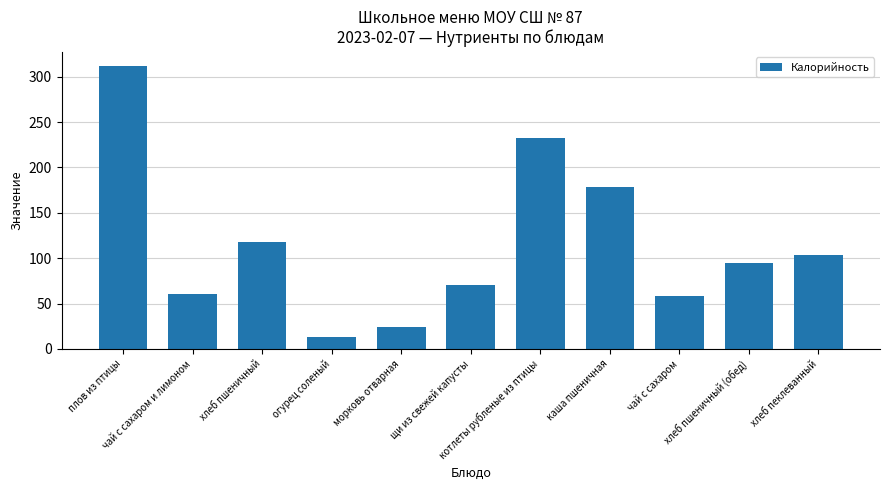

What is the label of the 2nd bar from the right?

хлеб пшеничный (обед)